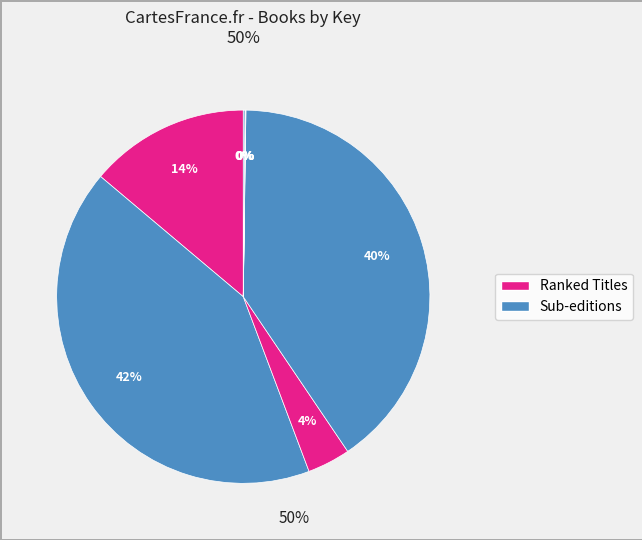

Does any single category account for the majority?

No